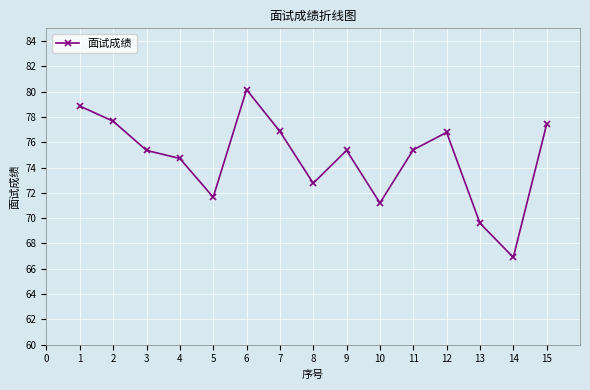

What is the ratio of the value at 10 to the value at 5?

1.0